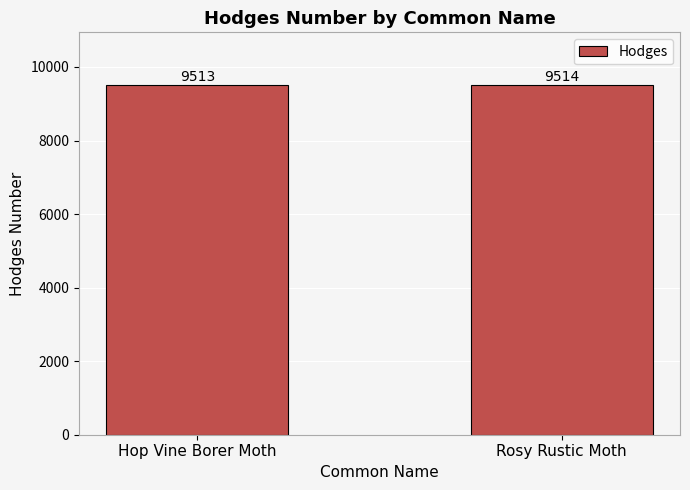

Reading left to right, list all the values displayed in this chart.

Hop Vine Borer Moth=9513	Rosy Rustic Moth=9514